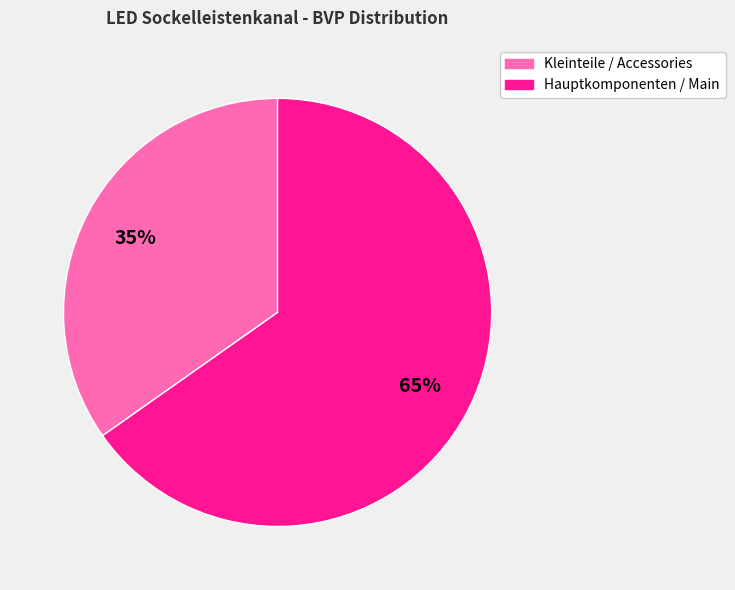

To the nearest percent, what is the average slice percentage?

50%